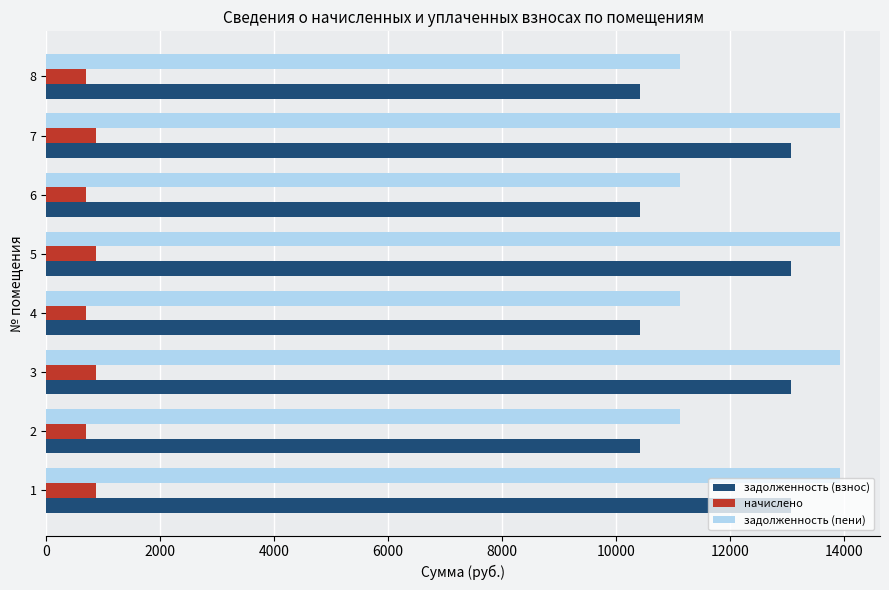

What is the minimum value for задолженность (взнос)?

10426.1